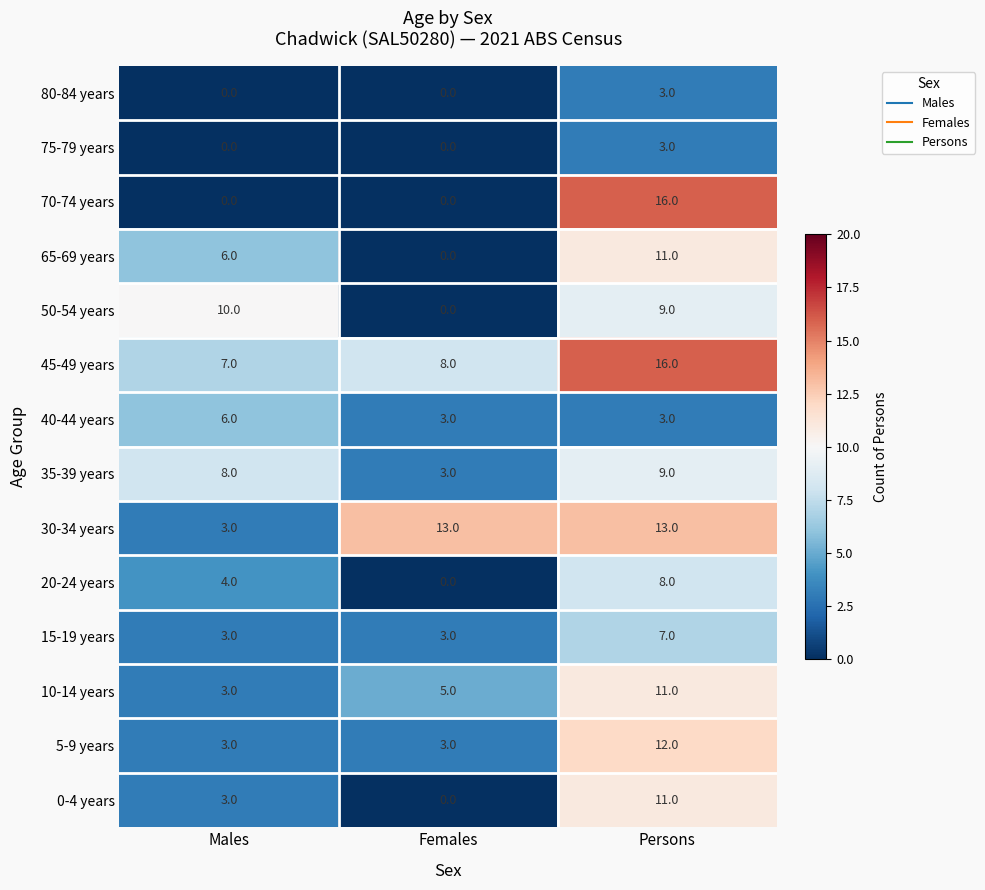

At which category does the chart reach its peak across all series?

Persons